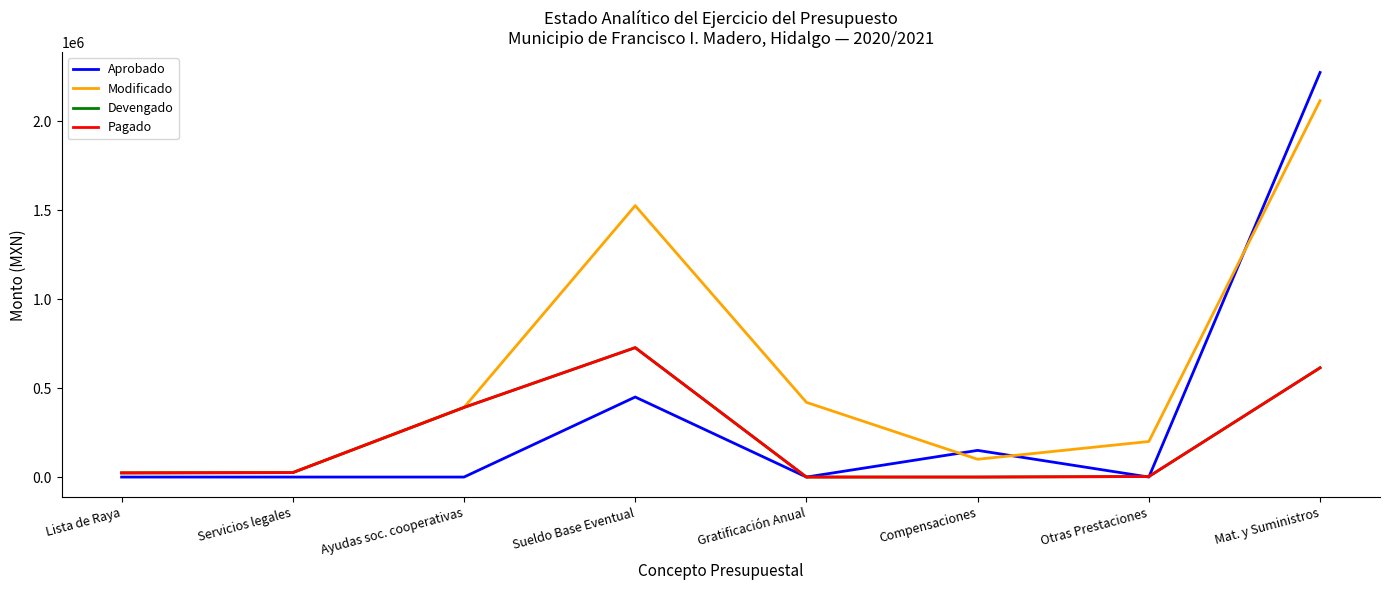

Reading left to right, list all the values displayed in this chart.

Aprobado: Lista de Raya=0.0	Servicios legales=0.0	Ayudas soc. cooperativas=0.0	Sueldo Base Eventual=450000.0	Gratificación Anual=0.0	Compensaciones=150000.0	Otras Prestaciones=0.0	Mat. y Suministros=2275000.0
Modificado: Lista de Raya=23373.6	Servicios legales=25000.0	Ayudas soc. cooperativas=391497.5	Sueldo Base Eventual=1526138.8	Gratificación Anual=420000.0	Compensaciones=100000.0	Otras Prestaciones=200000.0	Mat. y Suministros=2116503.4
Devengado: Lista de Raya=23373.6	Servicios legales=25000.0	Ayudas soc. cooperativas=391497.5	Sueldo Base Eventual=727620.0	Gratificación Anual=0.0	Compensaciones=0.0	Otras Prestaciones=2949.0	Mat. y Suministros=614438.0
Pagado: Lista de Raya=23373.6	Servicios legales=25000.0	Ayudas soc. cooperativas=391497.5	Sueldo Base Eventual=727620.0	Gratificación Anual=0.0	Compensaciones=0.0	Otras Prestaciones=2949.0	Mat. y Suministros=614438.0